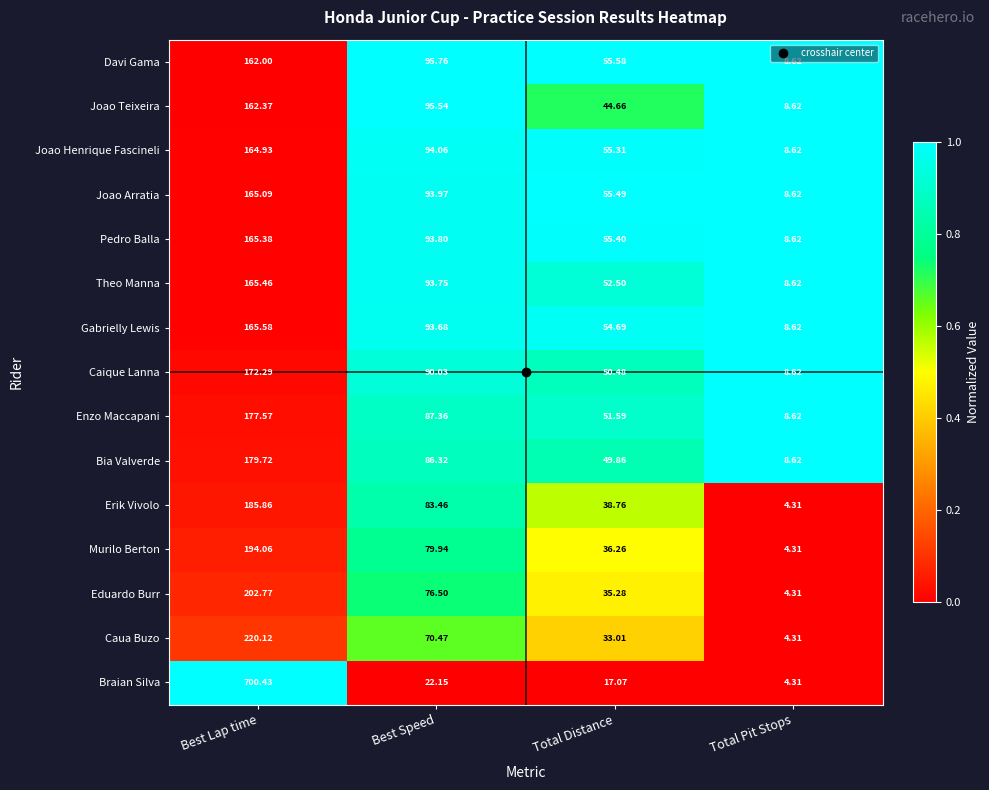

Which category has the highest value across all series?

Best Lap time